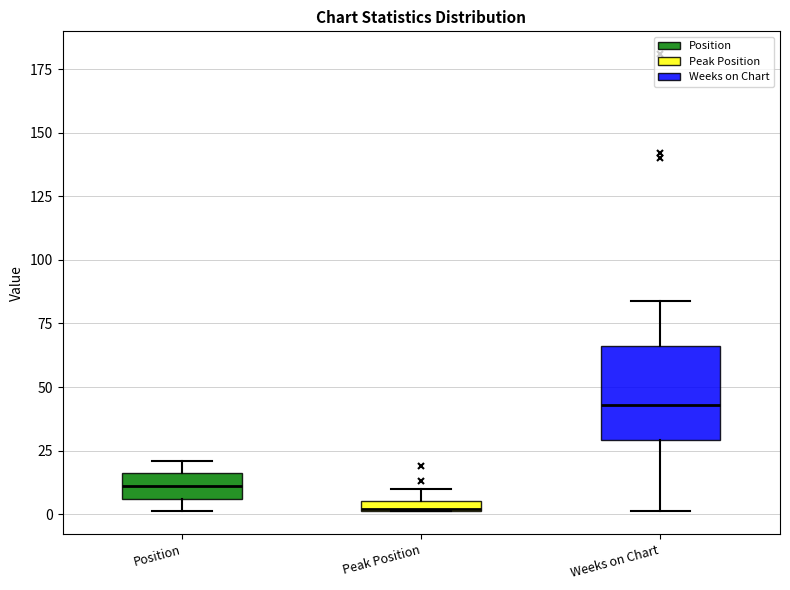

Where is the upper edge of the box for Position on the y-axis? The values are not printed on the chart, so give them approximately, as read against the axis.

15